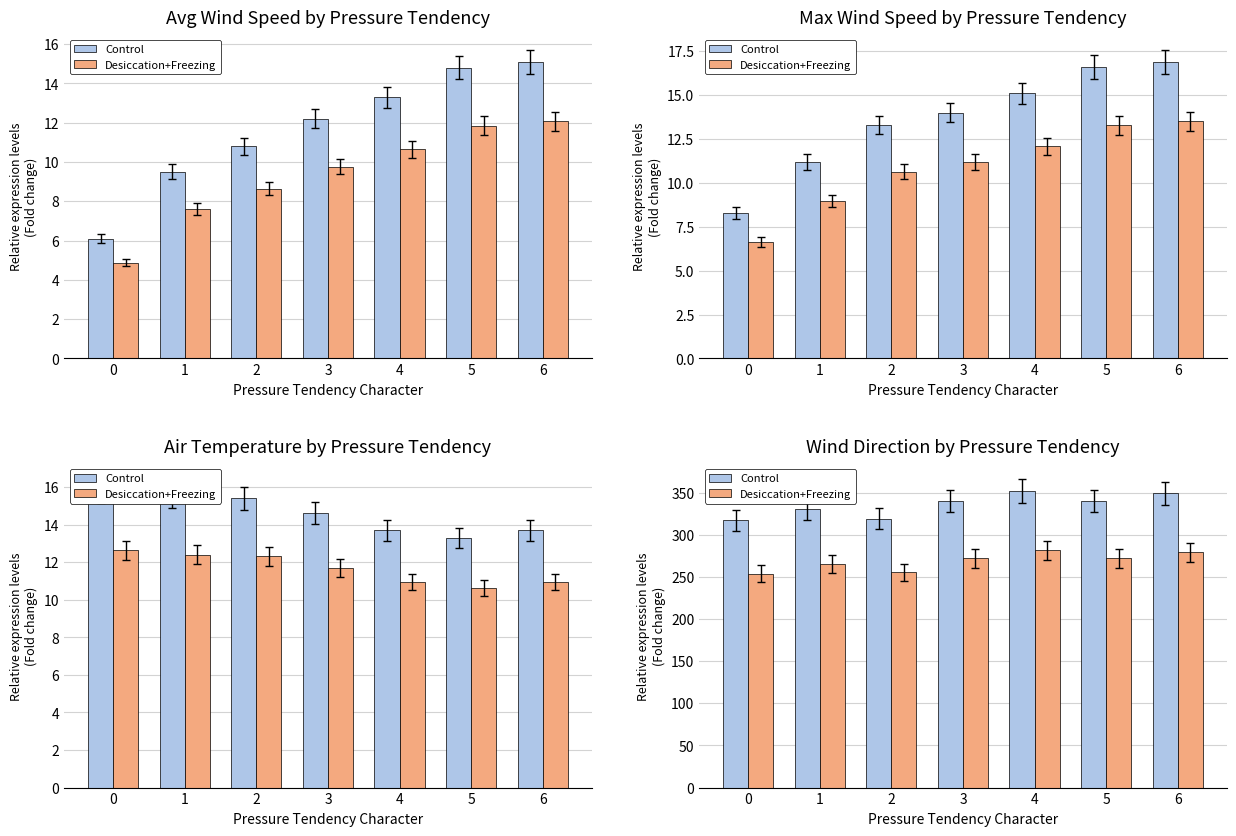

Which series changed the most between 3 and 5?

Control